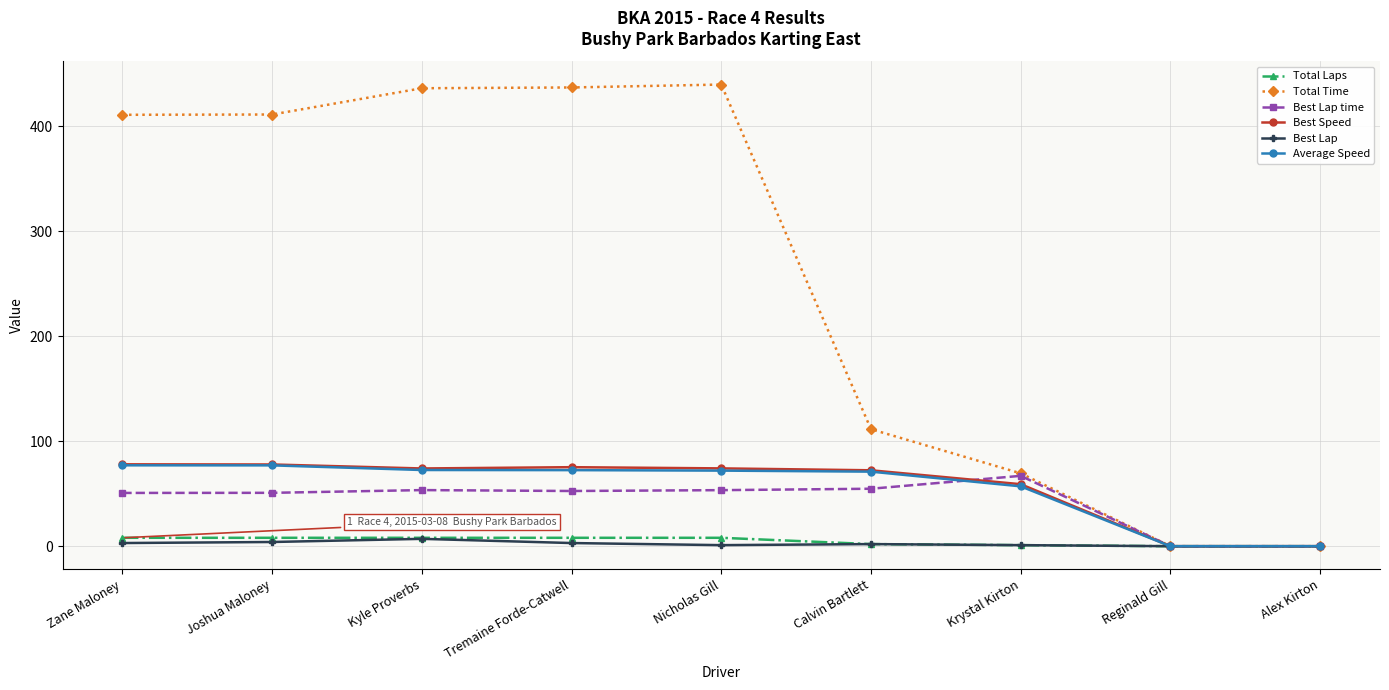

Which series has the widest spread of values?

Total Time